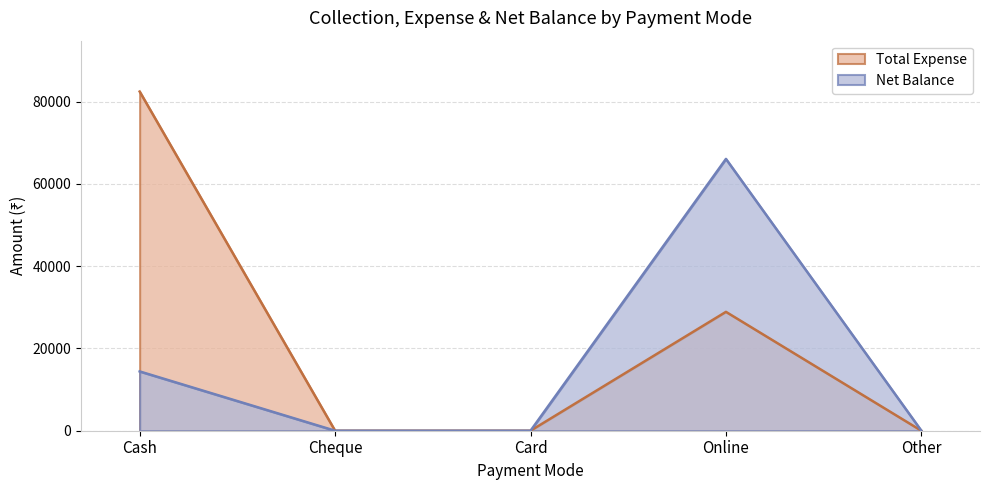

At which label is Total Expense closest to 41233?

Online